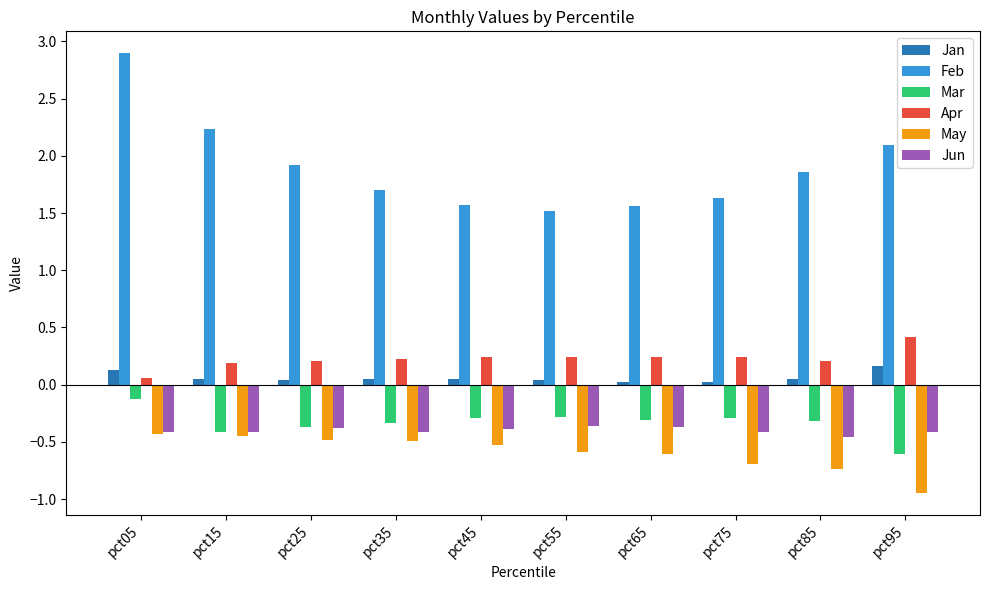

Between pct05 and pct85, which series saw the biggest shift?

Feb